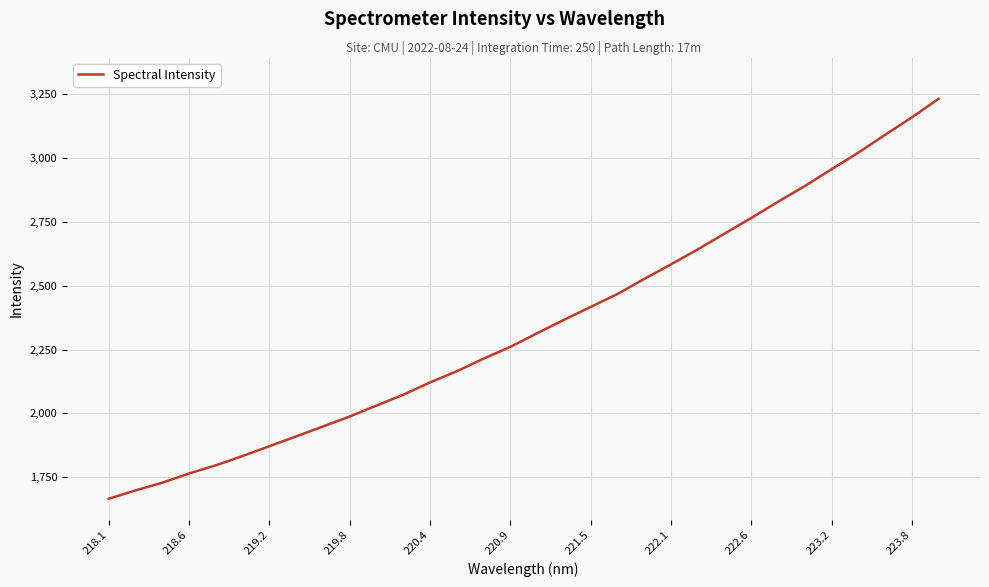

What is the smallest value displayed?

1665.7